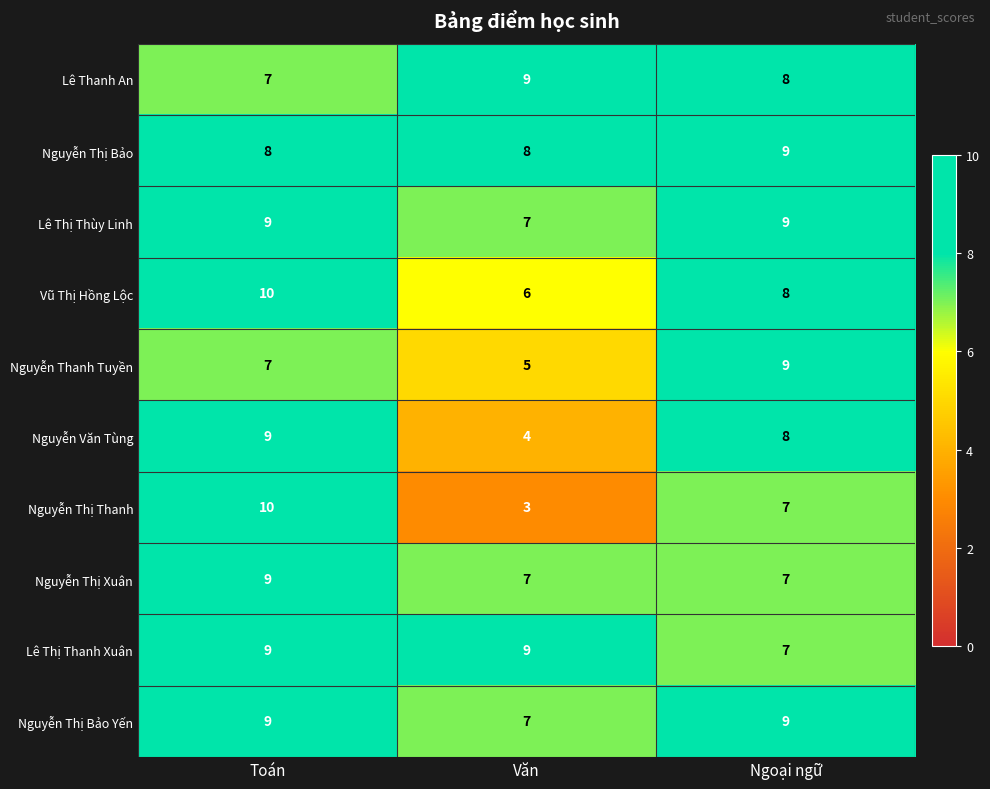

The Nguyễn Thị Xuân series shows 7 at Văn. True or false?

True